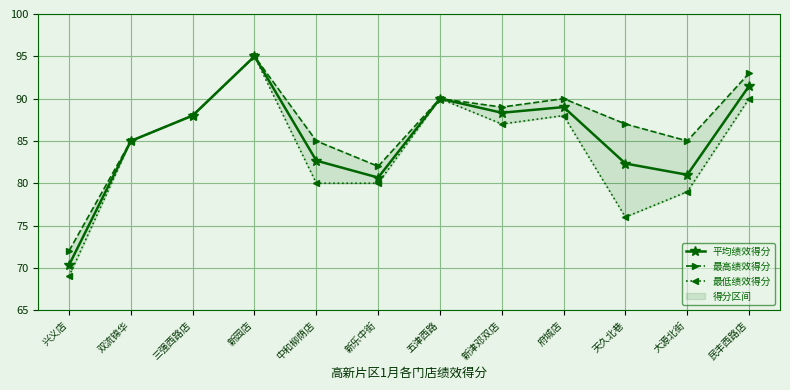

At how many categories does at least one series exceed 92?

2